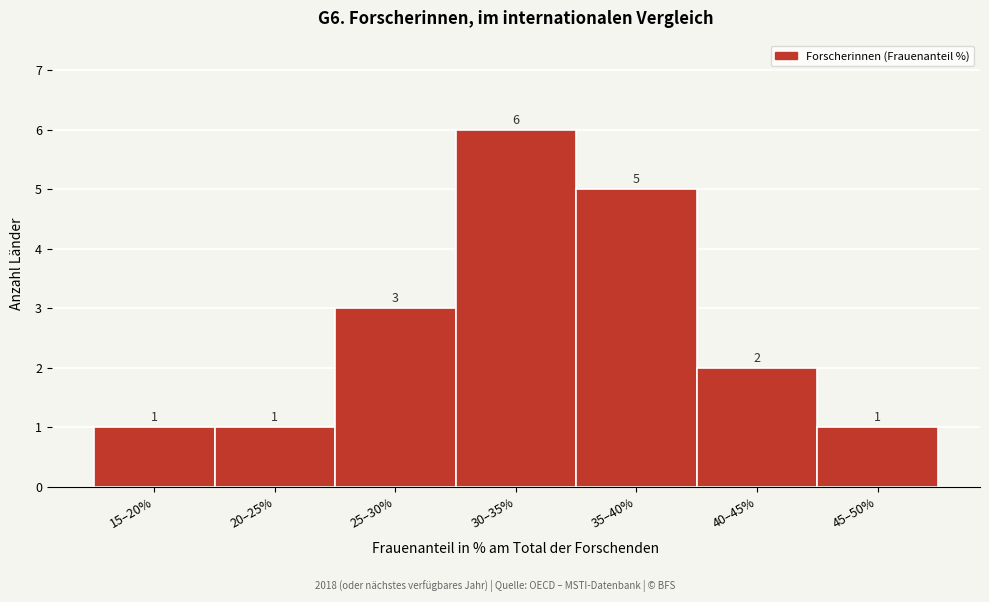

Reading left to right, transcribe all the data shown in this chart.

1	1	3	6	5	2	1